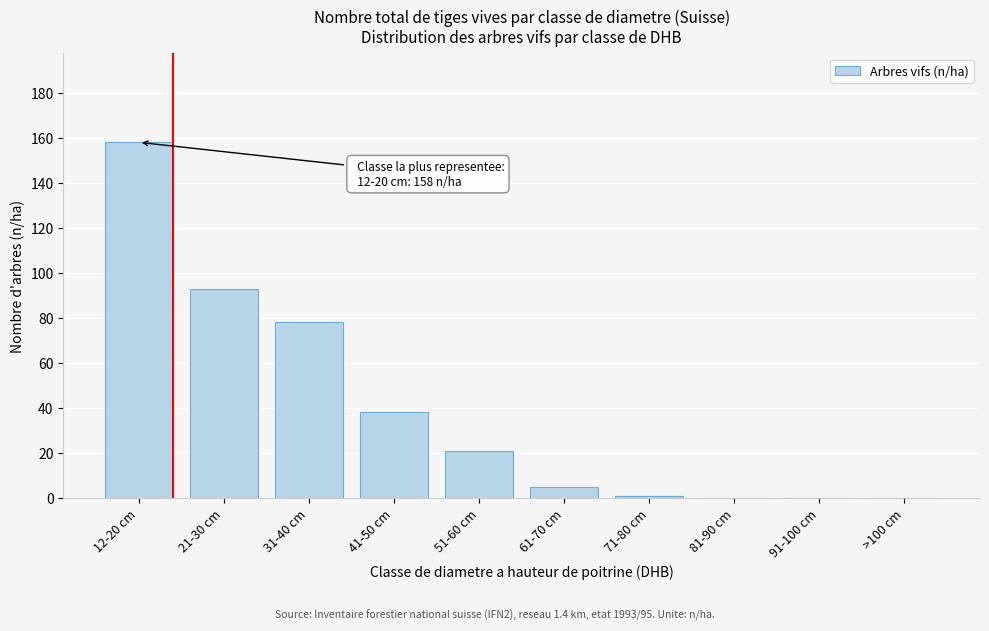

Reading left to right, list all the values displayed in this chart.

12-20 cm=158	21-30 cm=93	31-40 cm=78	41-50 cm=38	51-60 cm=21	61-70 cm=5	71-80 cm=1	81-90 cm=0	91-100 cm=0	>100 cm=0